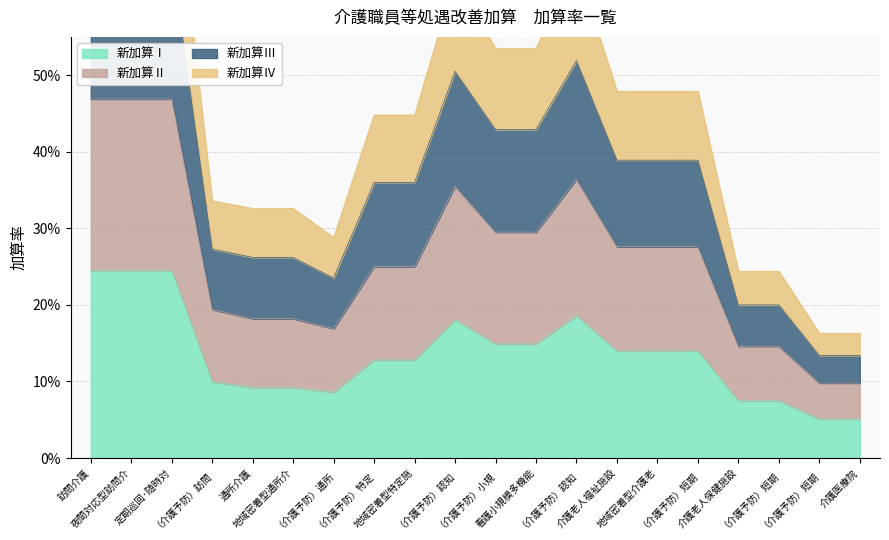

Read the 新加算Ⅳ value at 介護老人保健施設.

0.1